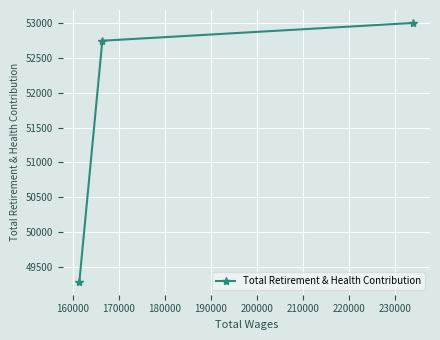

Reading right to left, extract all data points from this chart.

53007	52751	49280